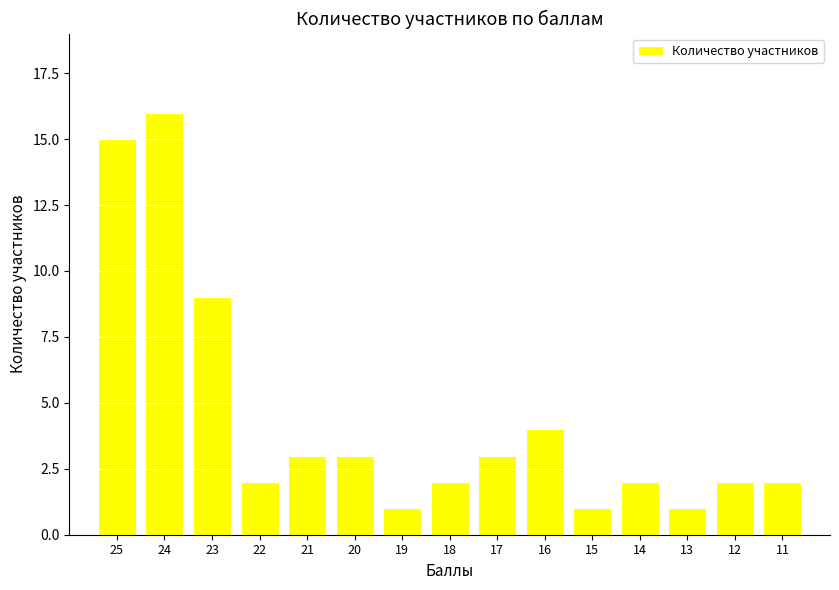

What value does the data have at 23, to the nearest 5?

10